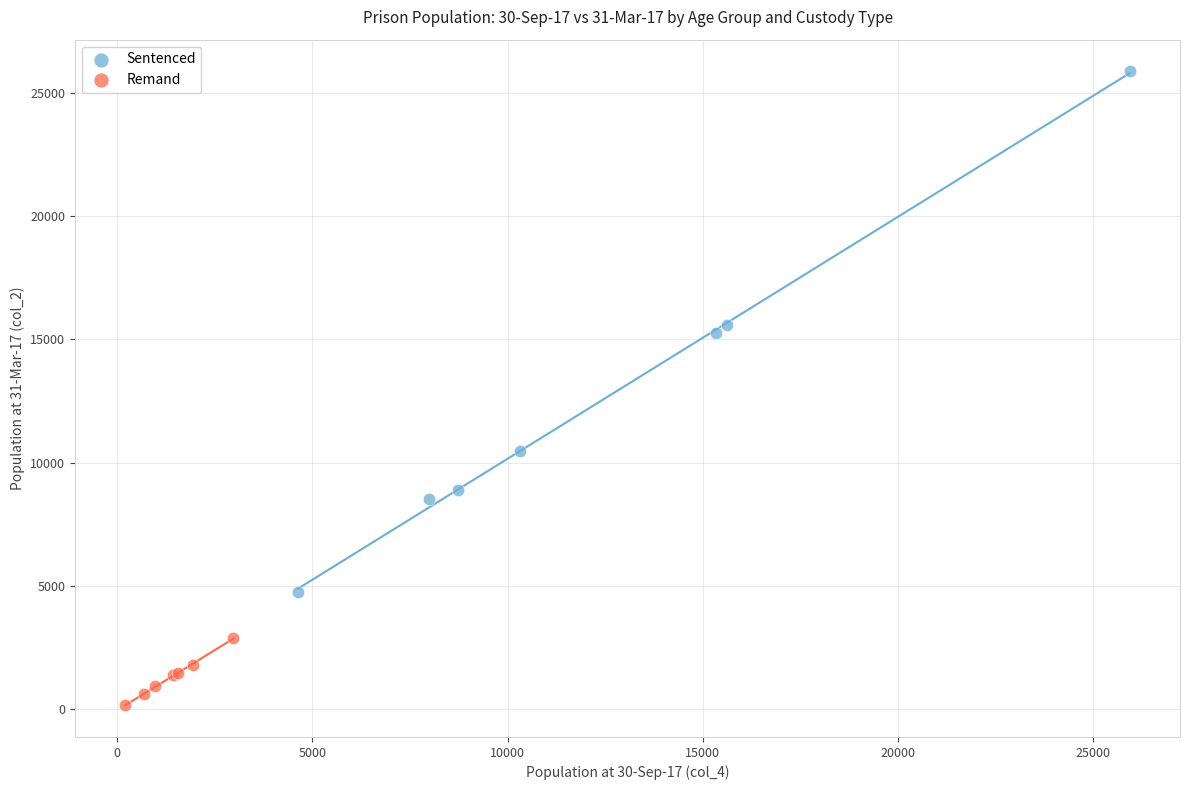

Which series has the largest Y range (max minus min)?

Sentenced